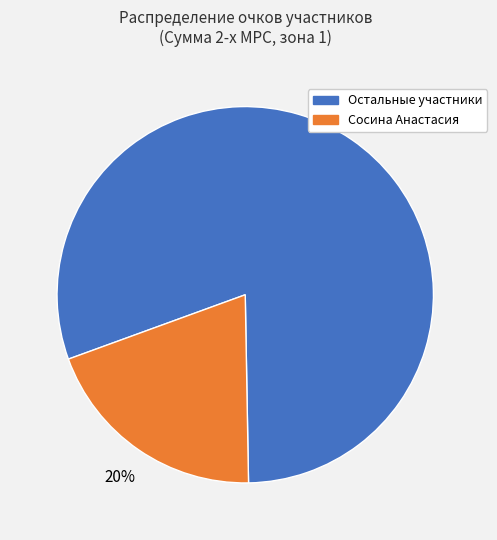

To the nearest percent, what is the average slice percentage?

50%